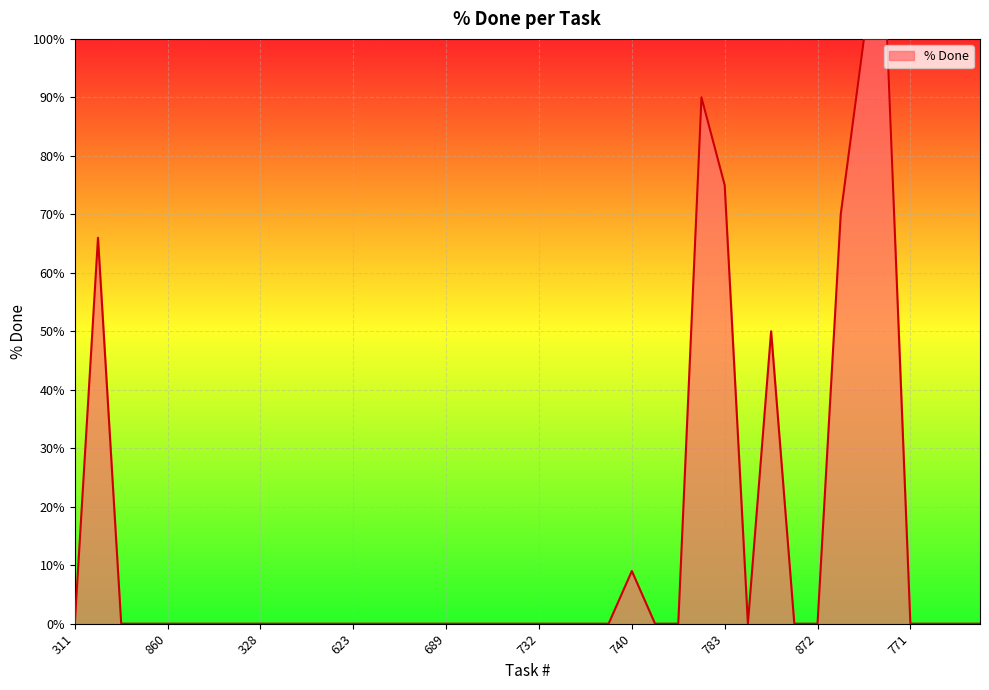

Does the chart have visible grid lines?

Yes